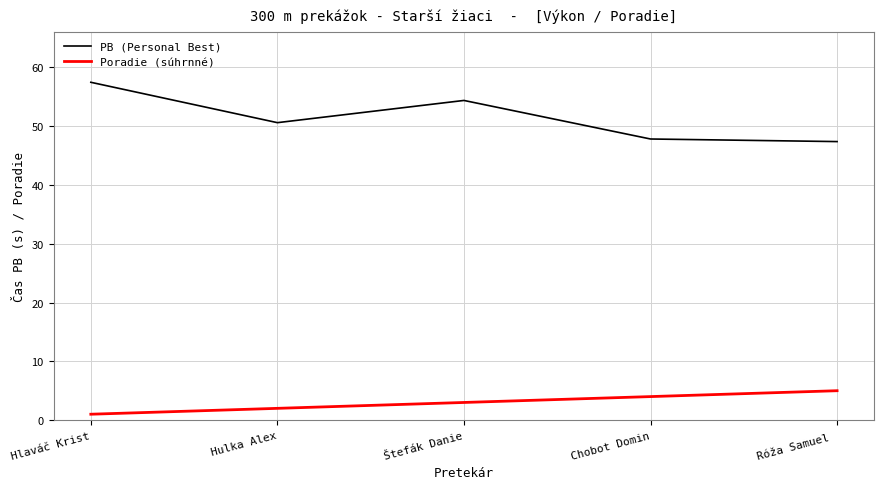

The PB (Personal Best) series shows 28.1 at Hulka Alex. True or false?

False